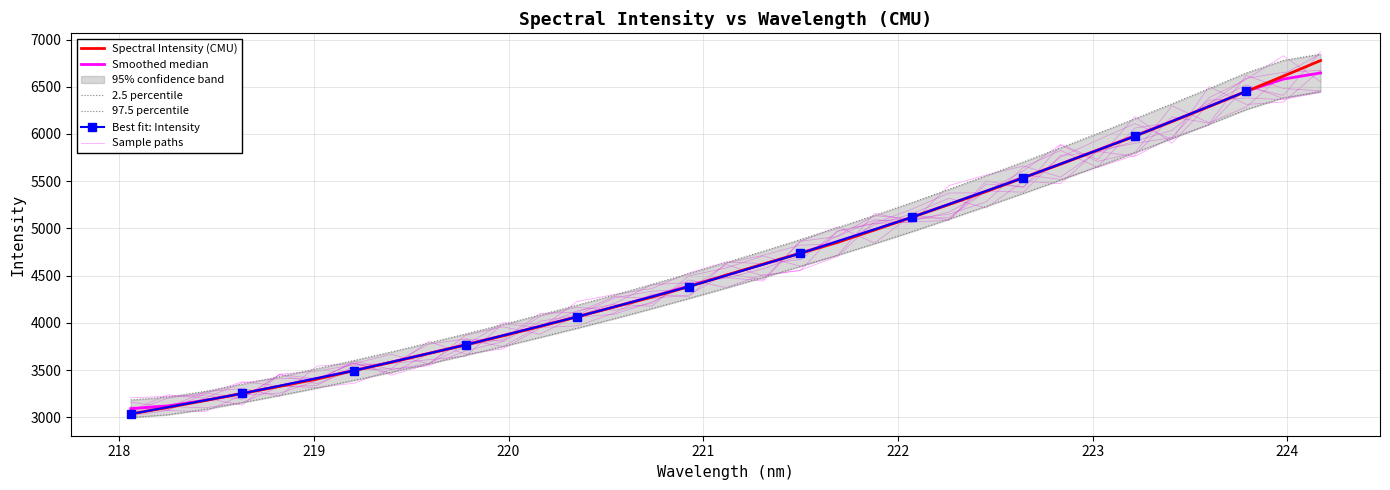

Rank the categories by value from highest to lowest.

224.1709, 223.9802, 223.7895, 223.5987, 223.408, 223.2172, 223.0264, 222.8355, 222.6447, 222.4538, 222.263, 222.0721, 221.8812, 221.6902, 221.4993, 221.3083, 221.1174, 220.9264, 220.7354, 220.5444, 220.3533, 220.1623, 219.9712, 219.7801, 219.589, 219.3979, 219.2067, 219.0156, 218.8244, 218.6332, 218.442, 218.2508, 218.0596